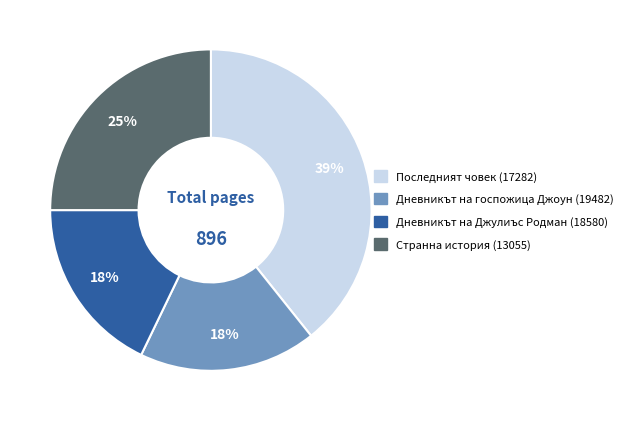

The Дневникът на госпожица Джоун (19482) slice represents 18% of the pie. True or false?

True